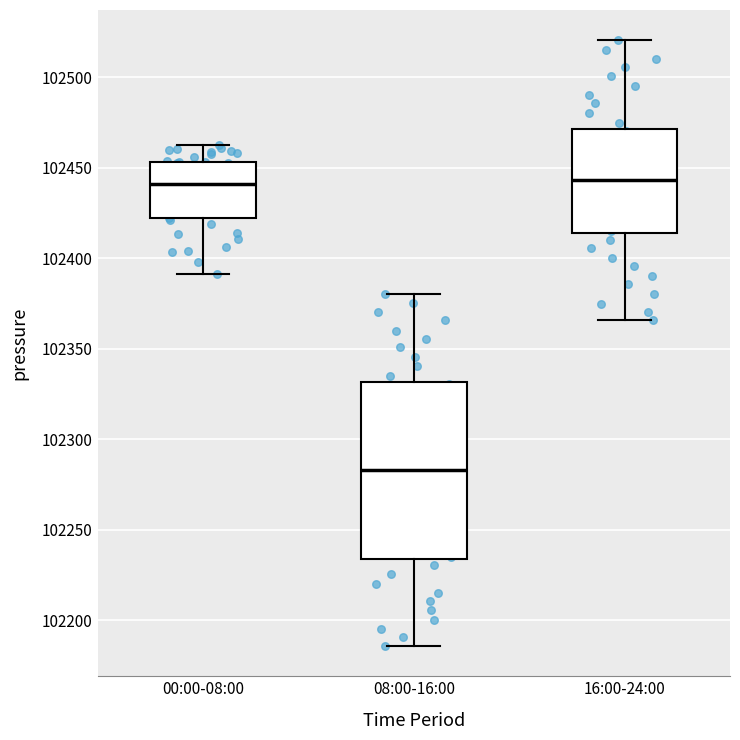

Comparing the boxes themselves (not the whiskers), which one is the tallest?

08:00-16:00